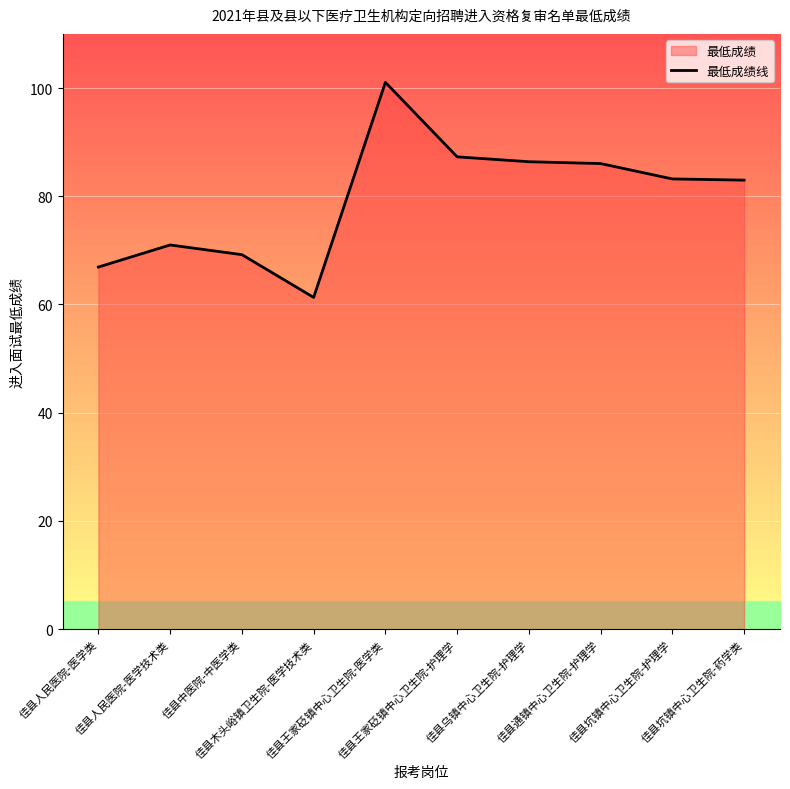

What is the sum of the values at 佳县人民医院-医学类 and 佳县王家砭镇中心卫生院-护理学?

154.2